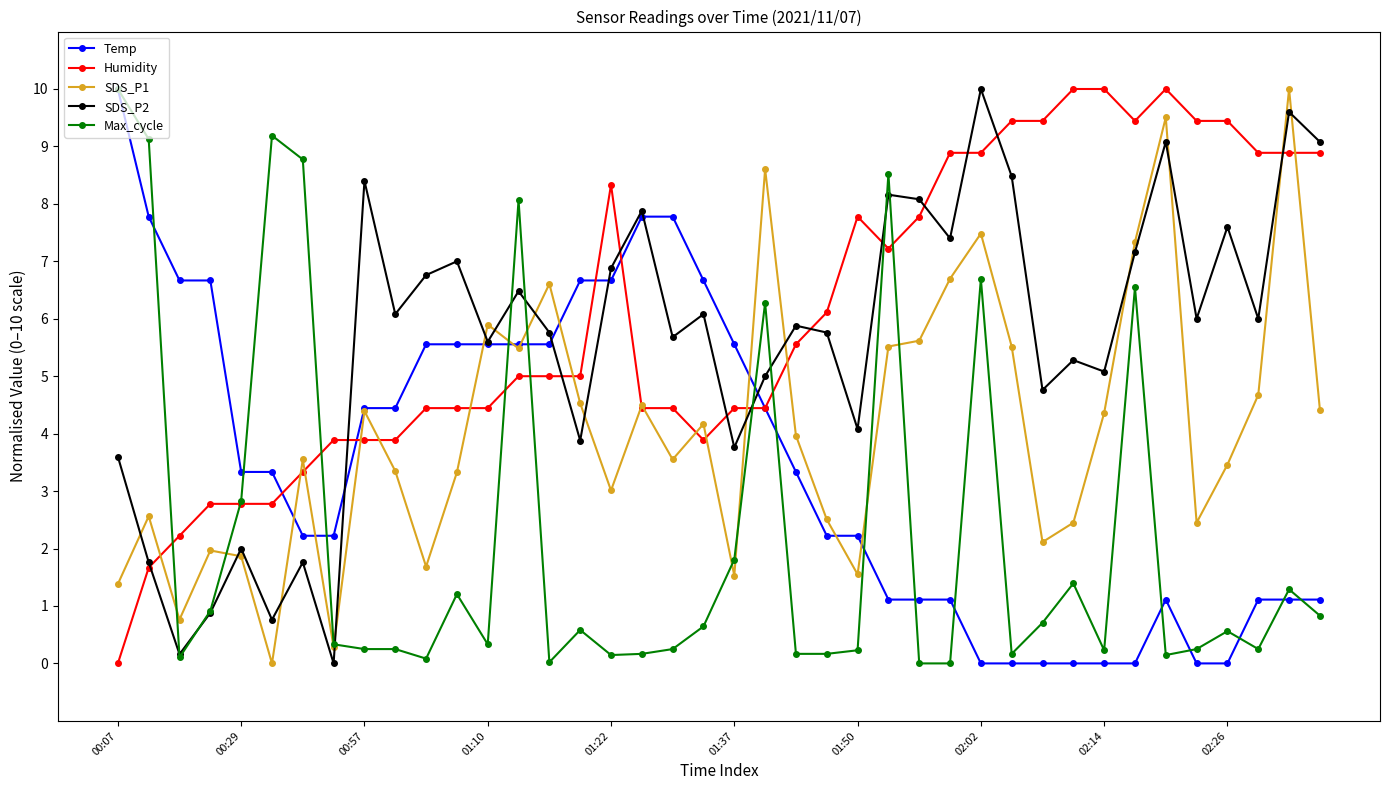

What is the greatest value displayed?

10.0